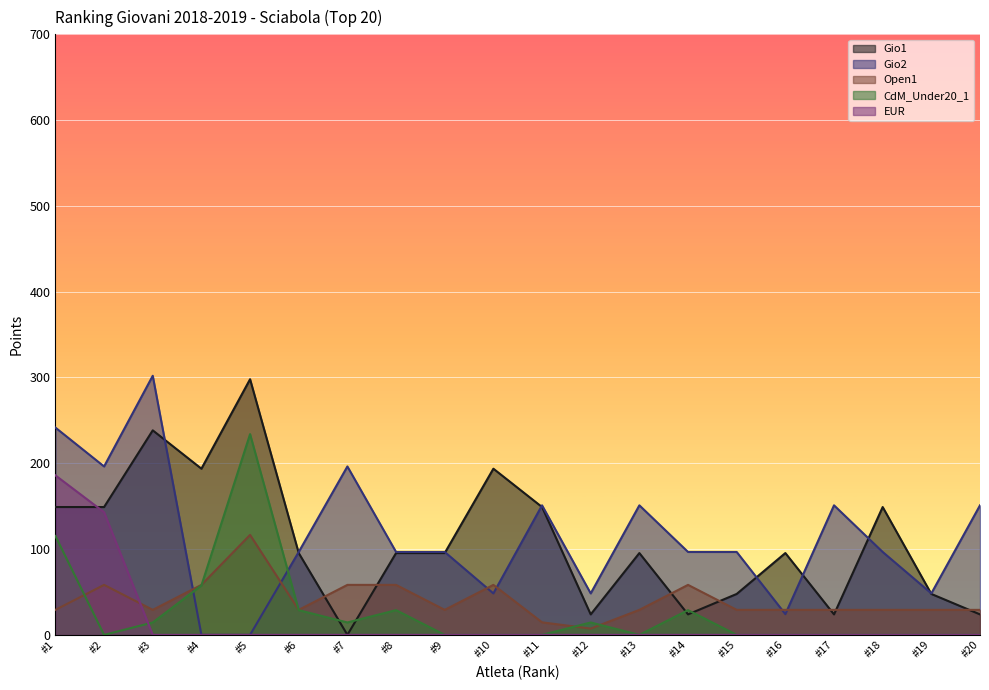

What is the greatest value displayed?

302.0